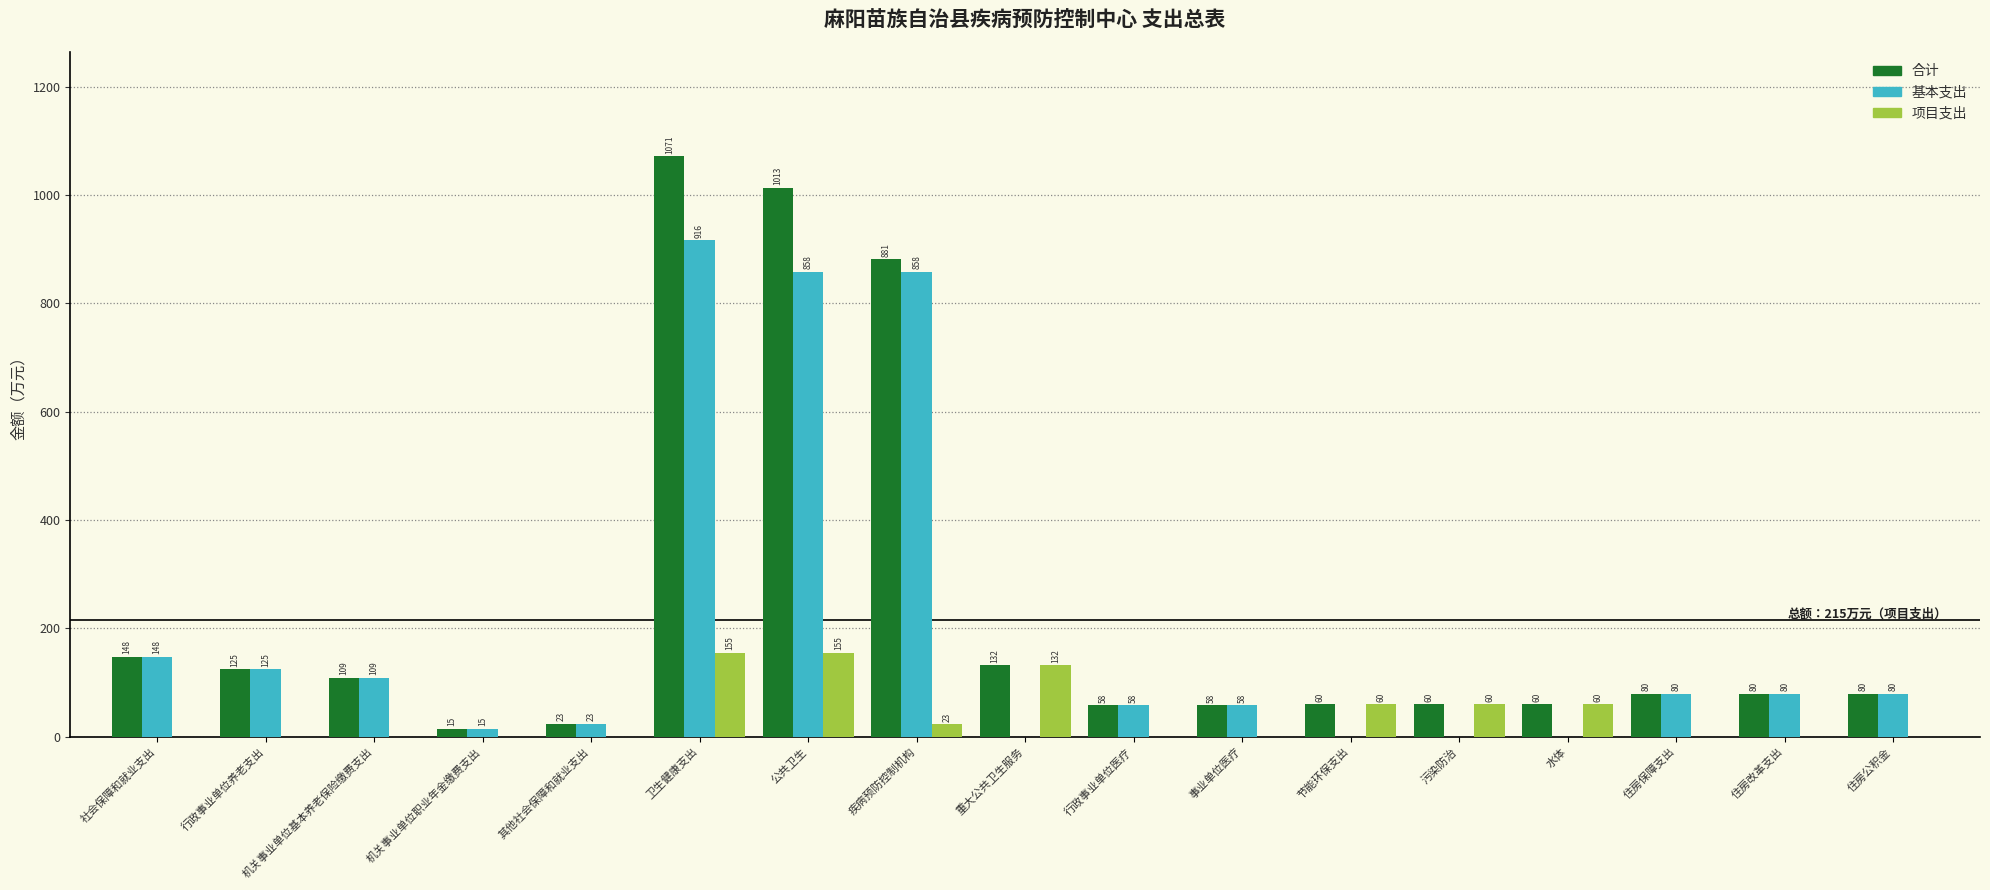

Is the value of 合计 at 其他社会保障和就业支出 greater than the value of 基本支出 at 行政事业单位医疗?

No